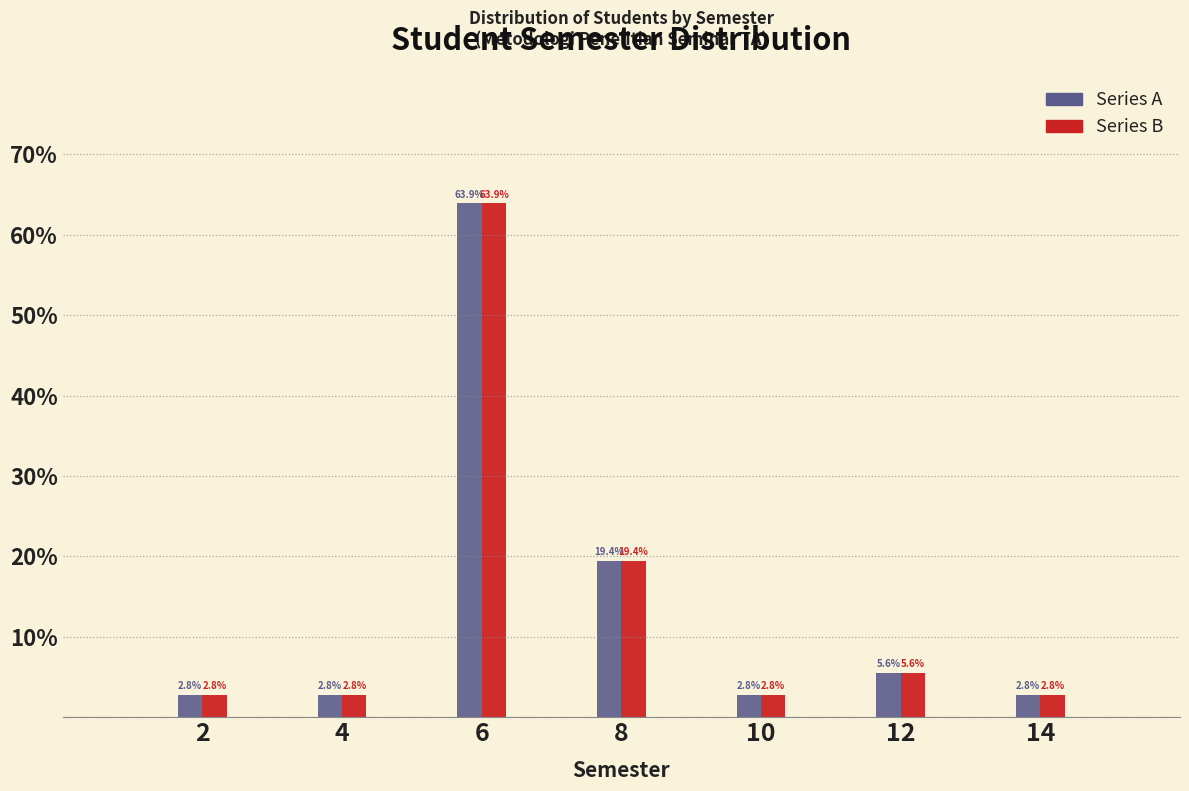

Reading right to left, transcribe all the data shown in this chart.

Series A: 2.8	5.6	2.8	19.4	63.9	2.8	2.8
Series B: 2.8	5.6	2.8	19.4	63.9	2.8	2.8